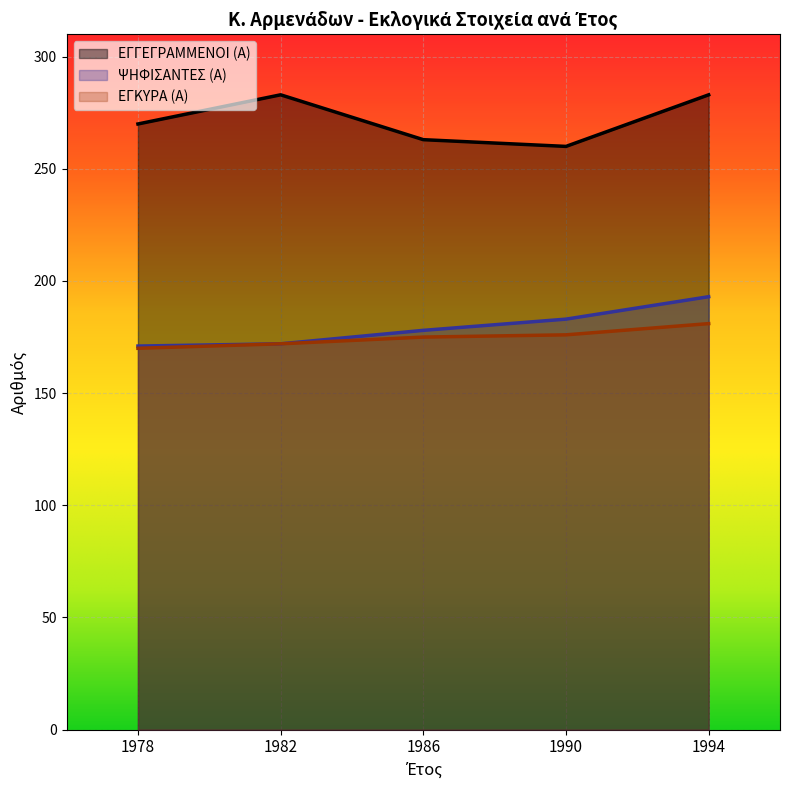

At which label is ΕΓΚΥΡΑ (Α) closest to 175?

1986